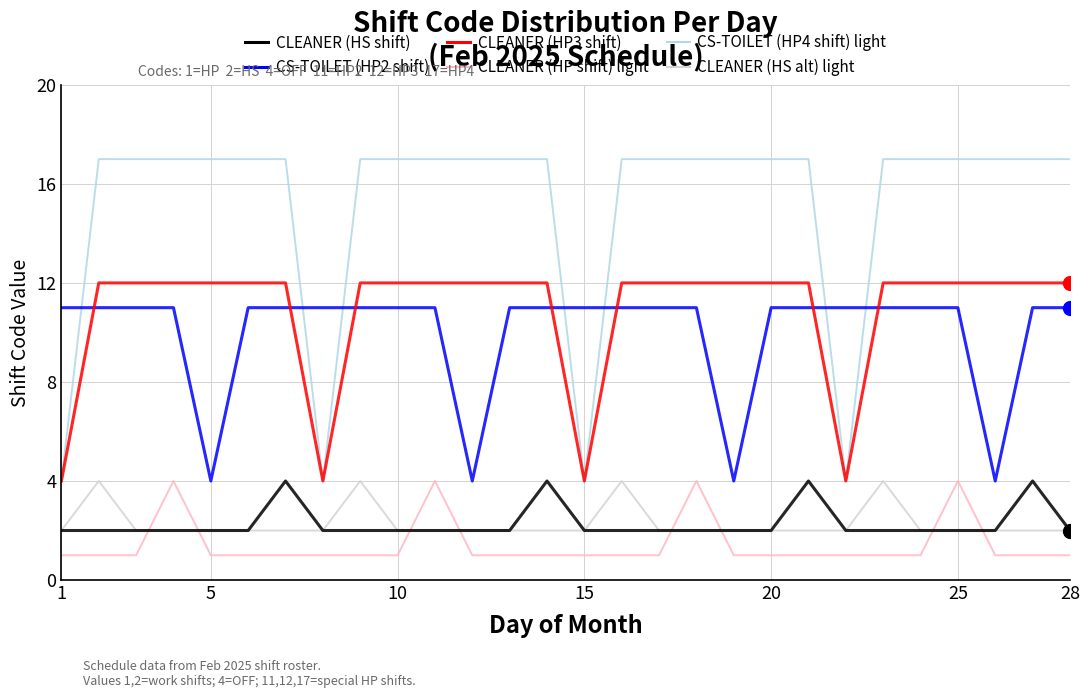

What are all the series names shown in the legend?

CLEANER (HS shift), CS-TOILET (HP2 shift), CLEANER (HP3 shift), CLEANER (HP shift) light, CS-TOILET (HP4 shift) light, CLEANER (HS alt) light